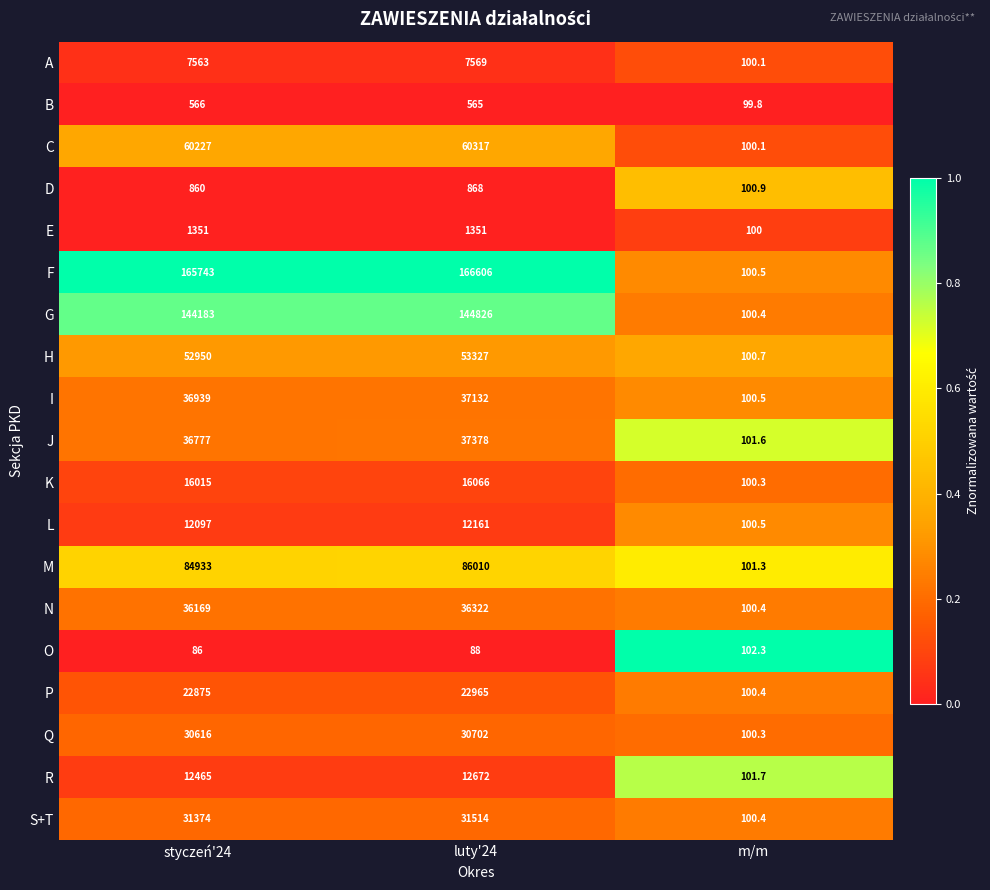

Which category has the lowest value across all series?

styczeń'24